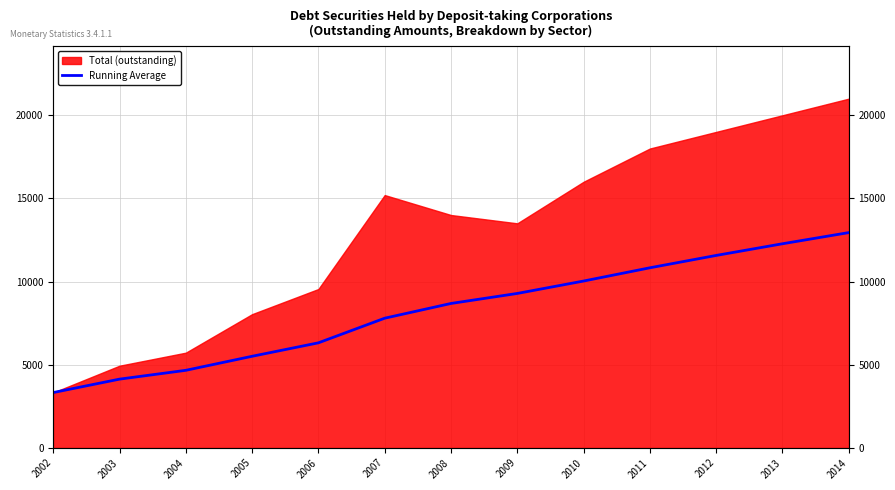

What is the minimum value shown in the chart?

3320.0